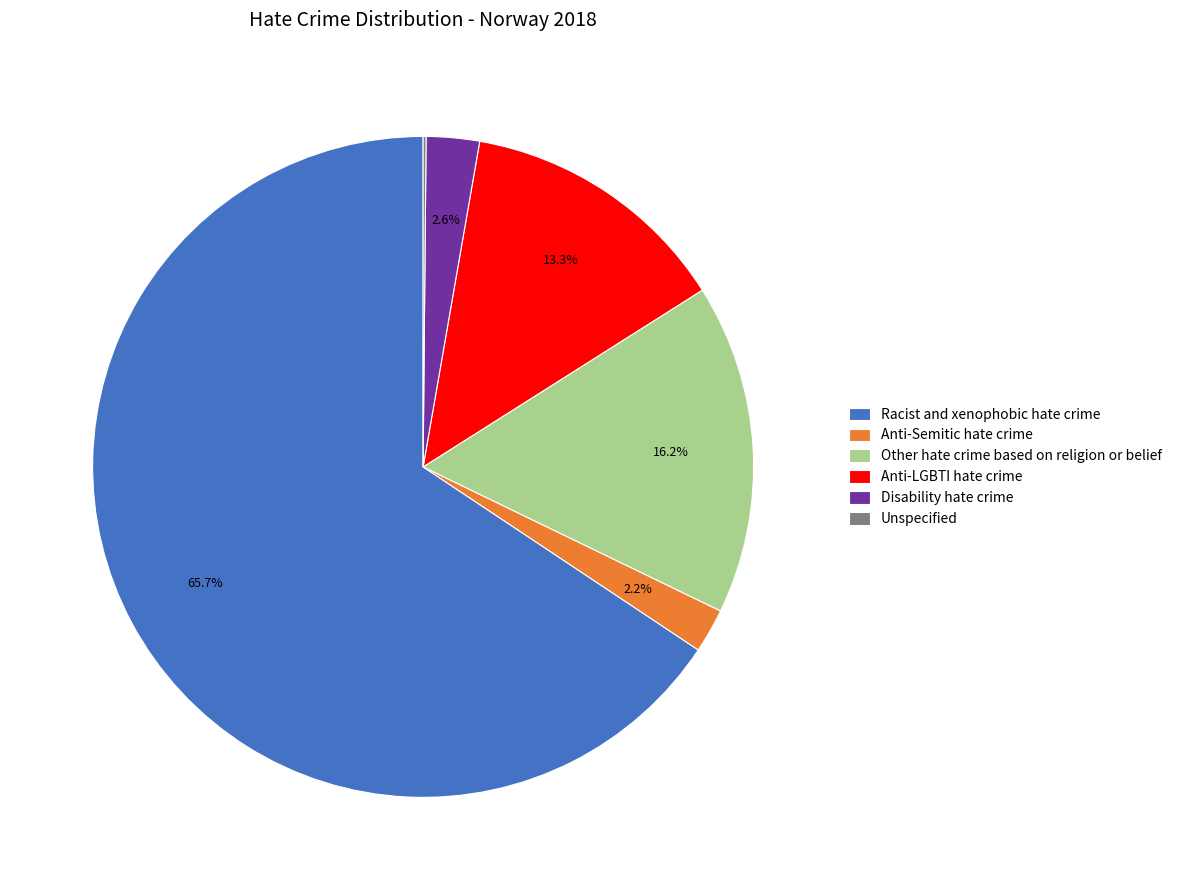

Combined, do Anti-LGBTI hate crime and Anti-Semitic hate crime account for over 50%?

No